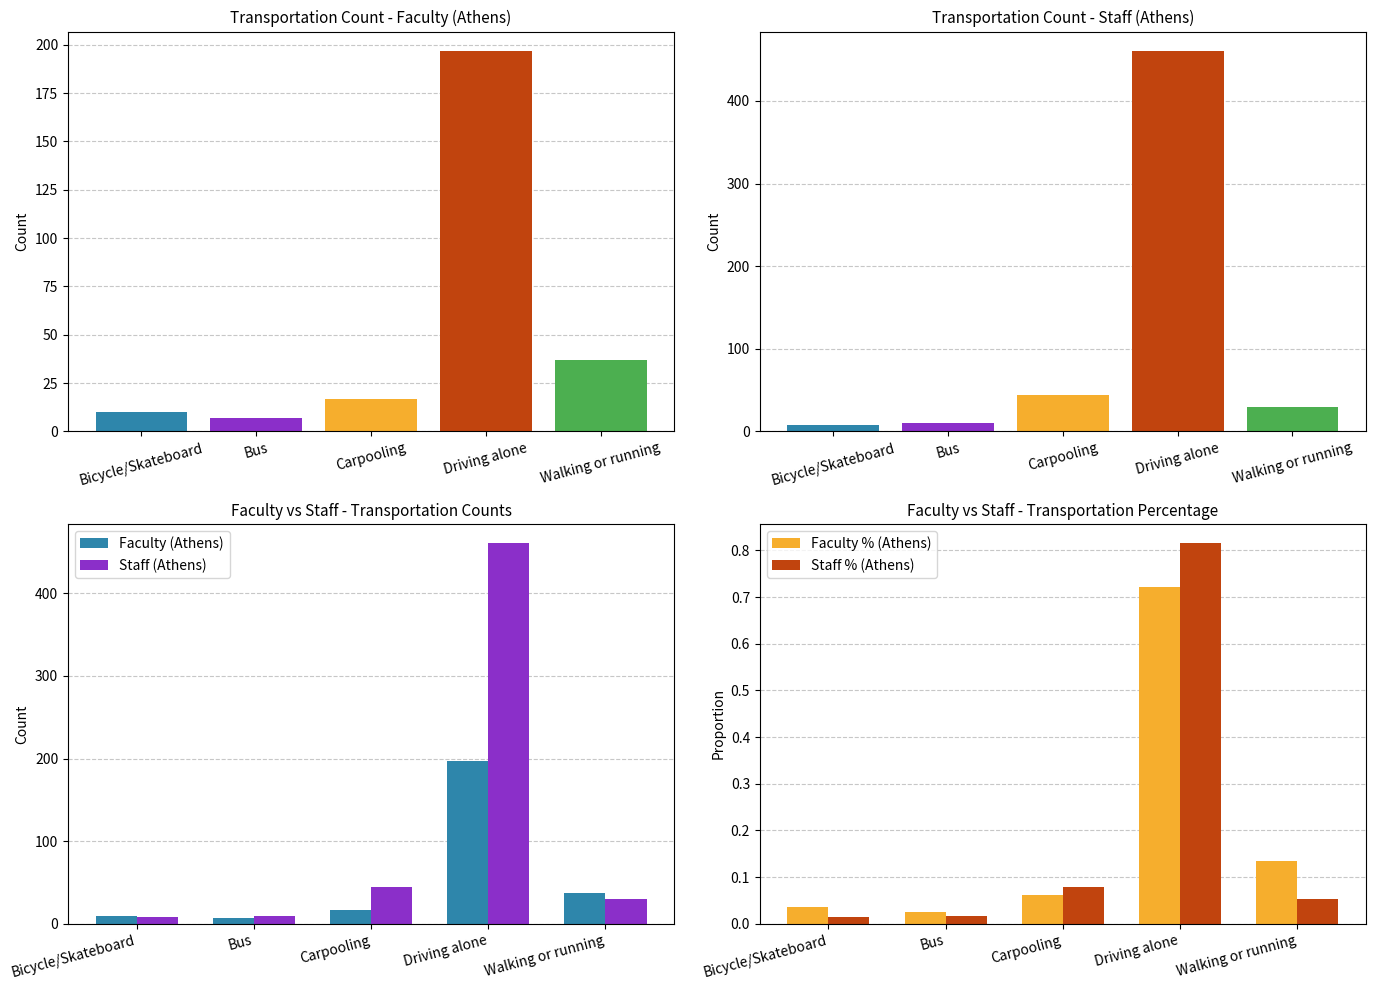

Which category has the highest value across all series?

Driving alone